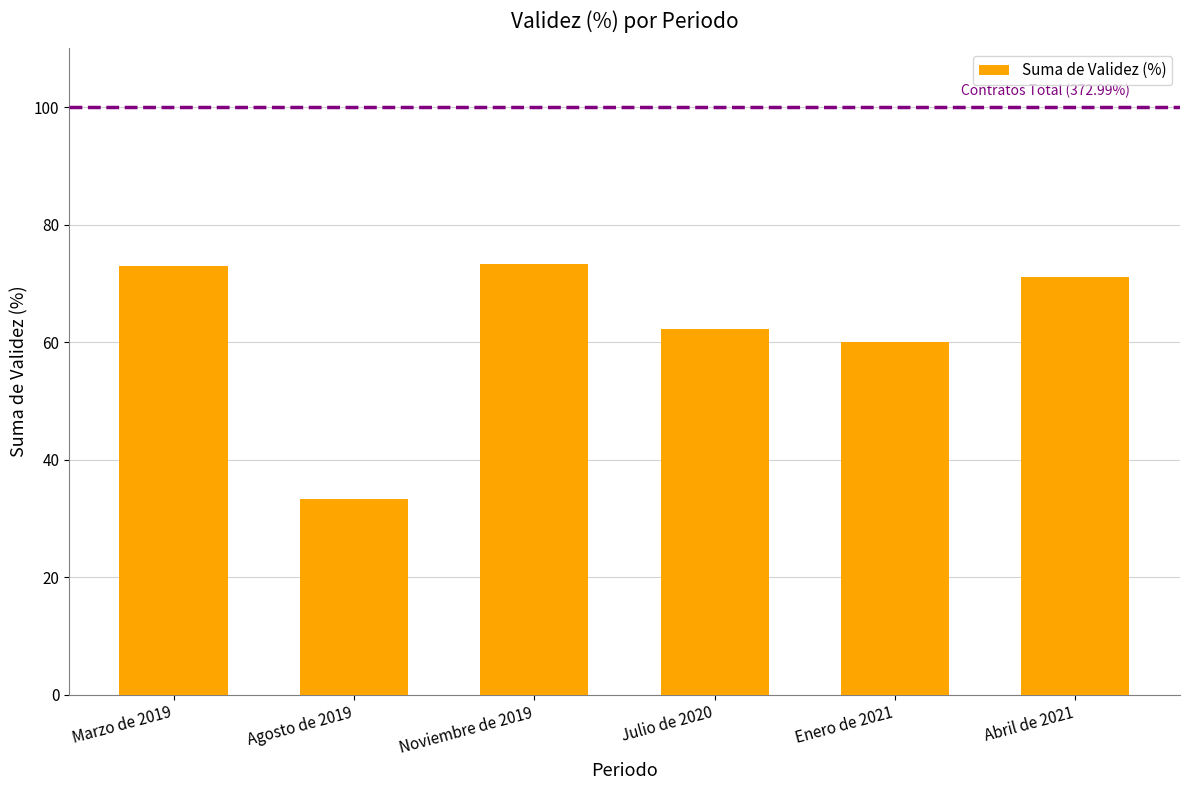

How many bars are there in total?

6